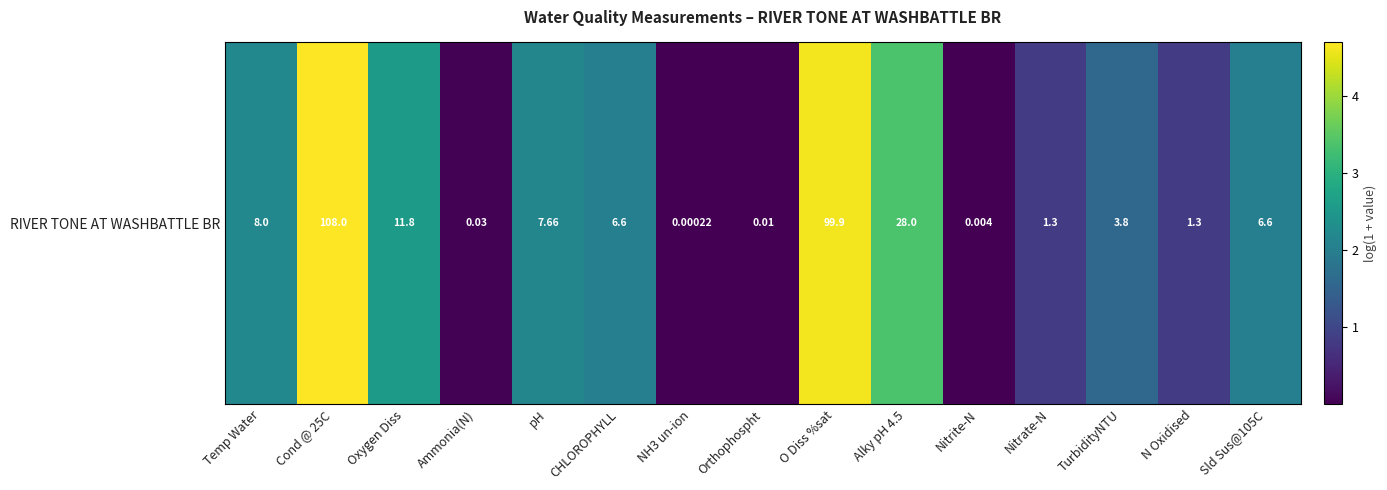

What is the difference between the maximum and minimum values?

4.7